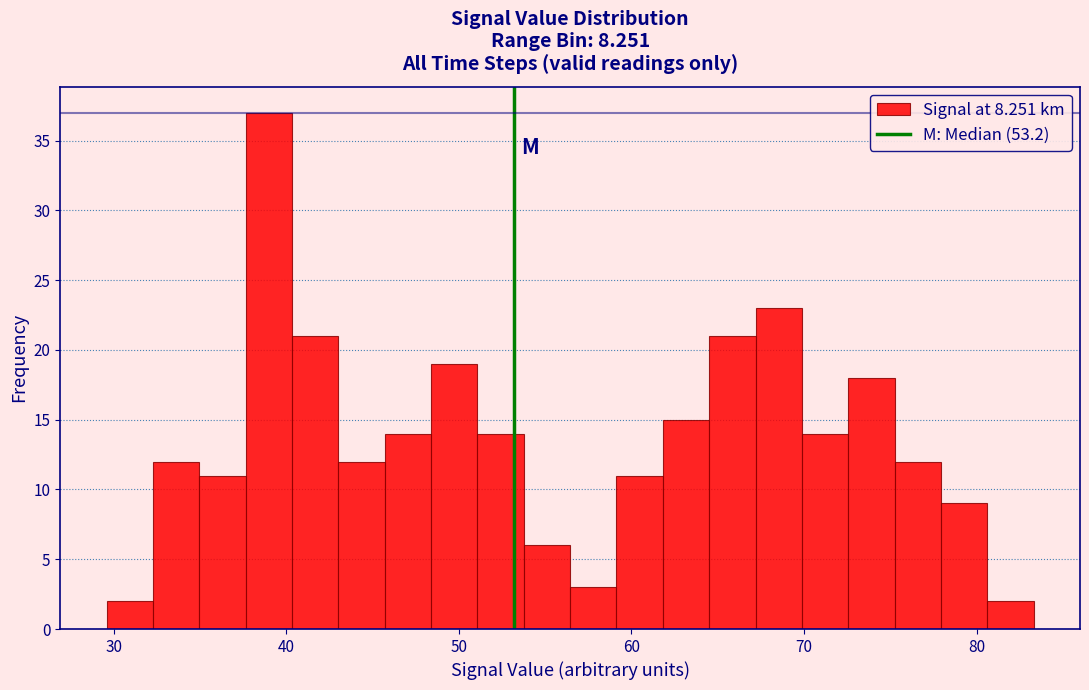

Read against the x-axis, roughly where is the centre of the tallest bar?

39